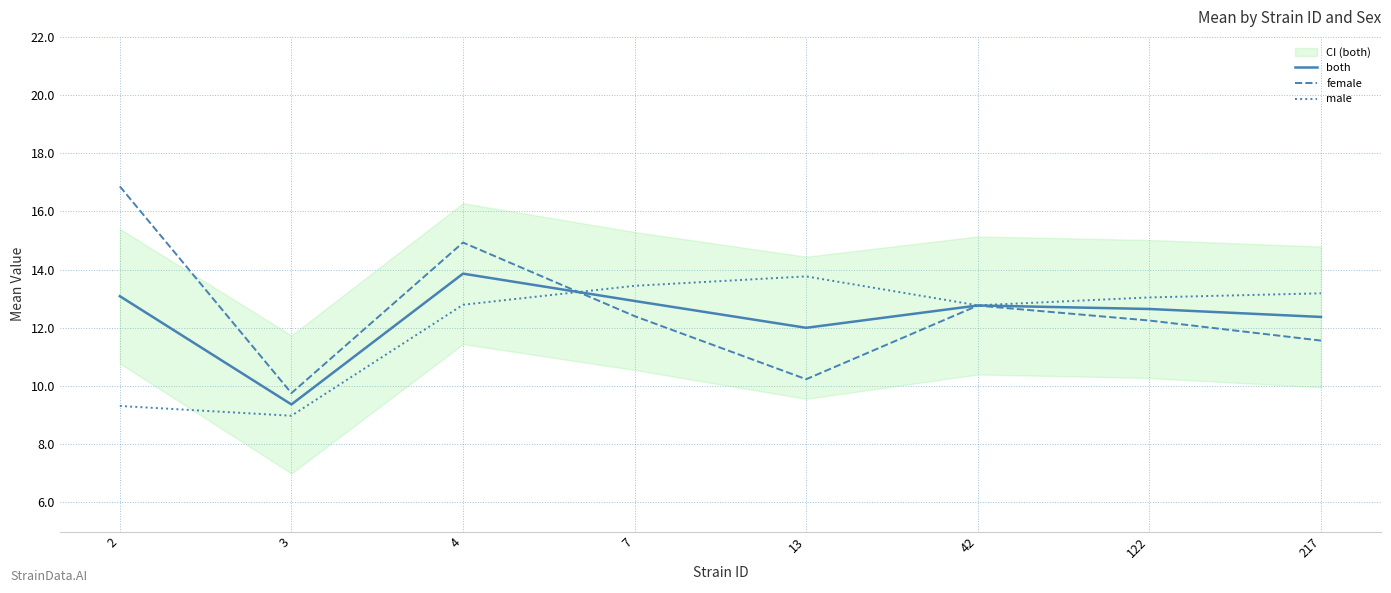

List the series in order of their overall mean, lowest first.

male, both, female